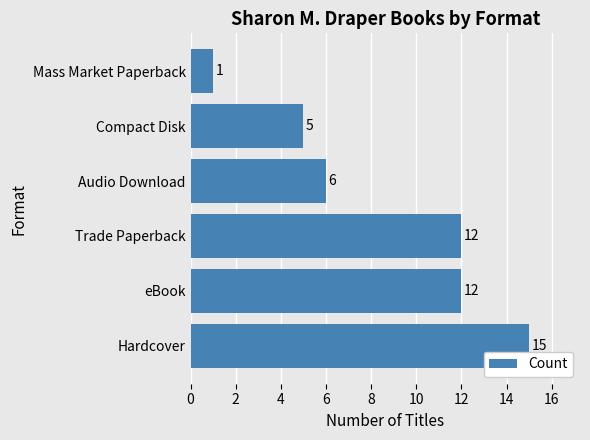

What is the difference between the maximum and minimum values?

14